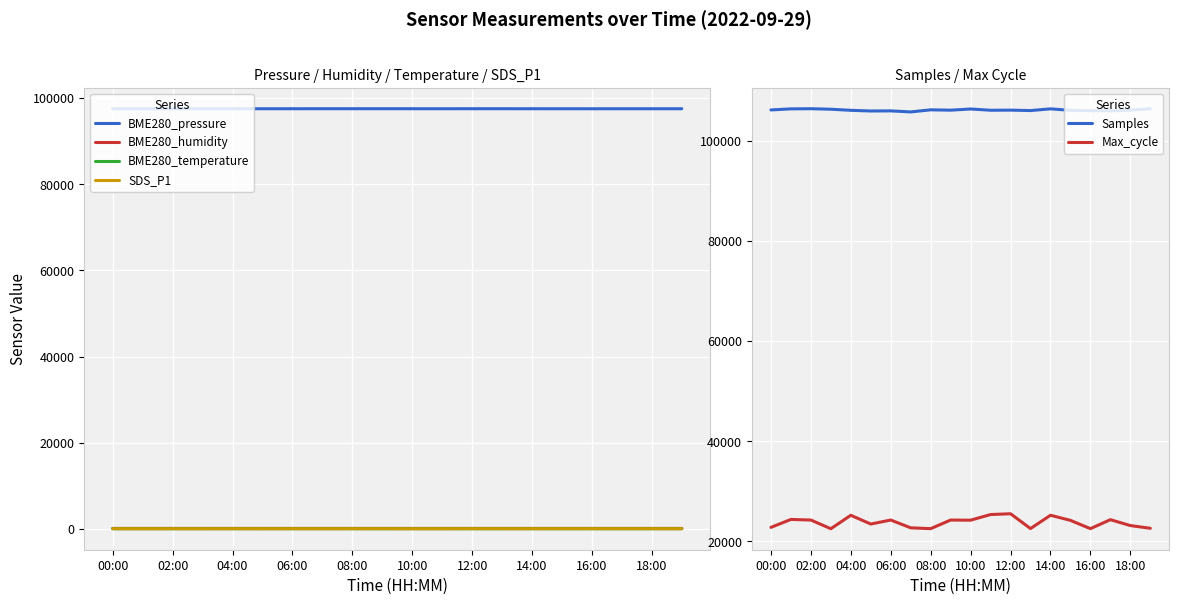

How many data points in BME280_pressure are less than 97543?

9